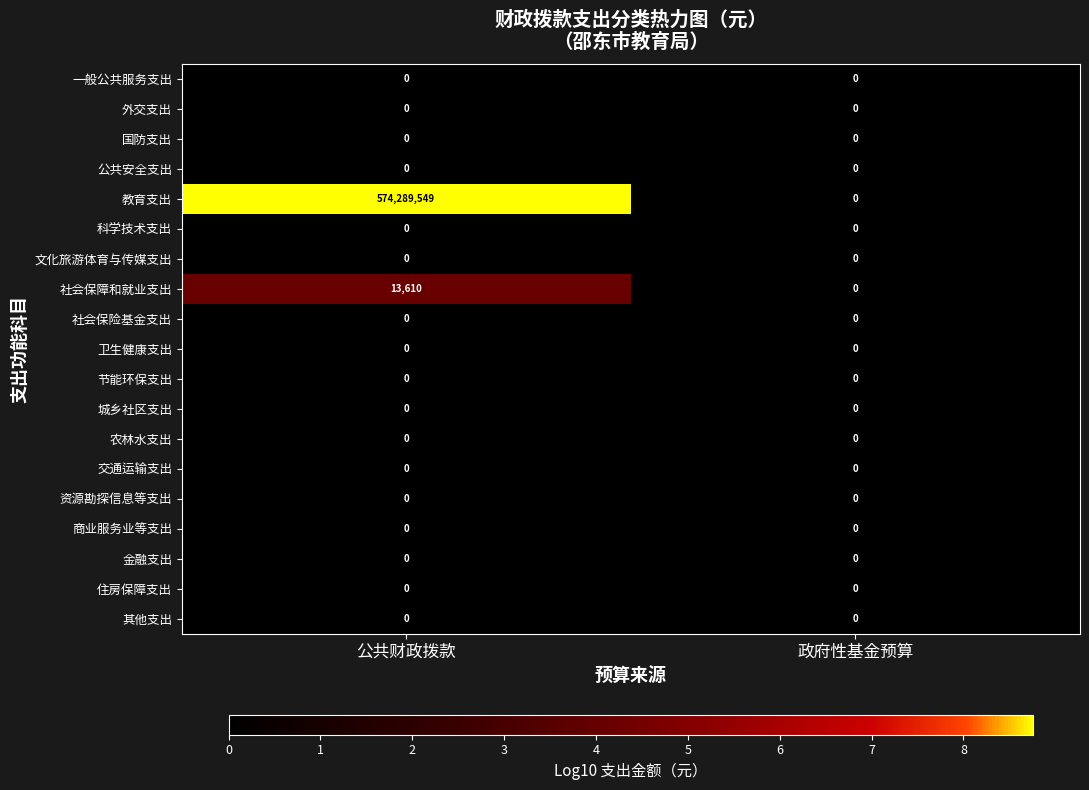

How many categories are shown in the chart?

2